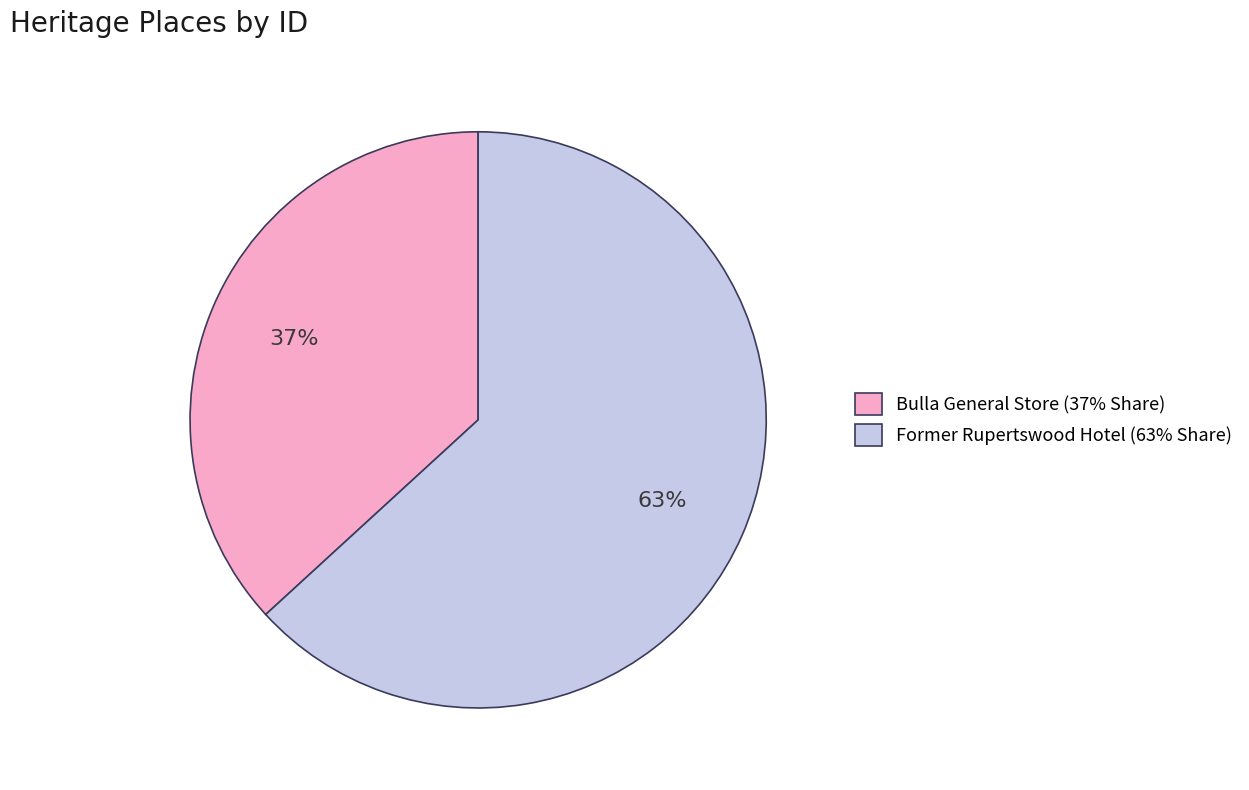

Is it true that Former Rupertswood Hotel is 63% of the pie?

True